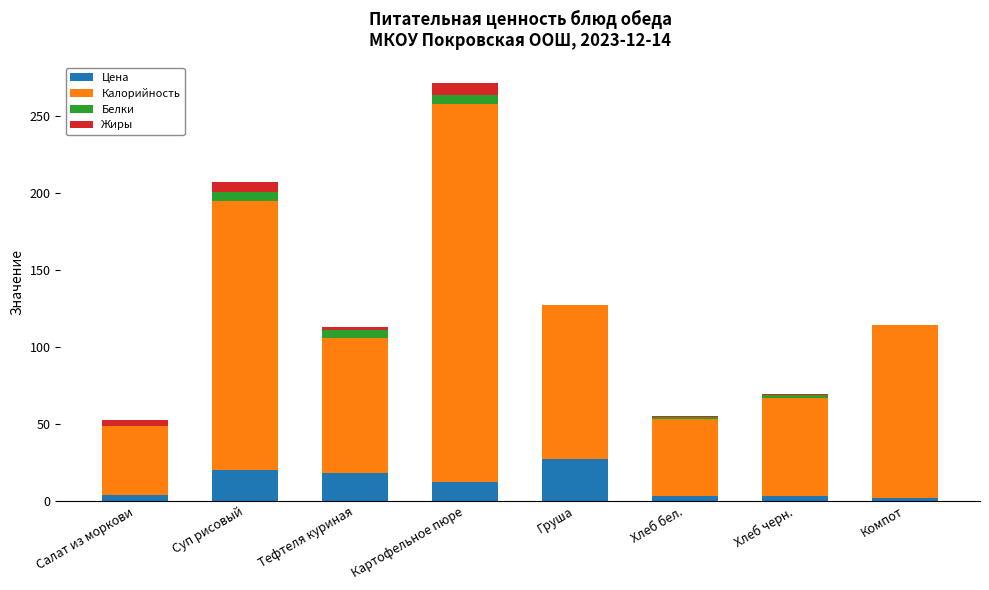

What is the sum of all Цена values?

89.0